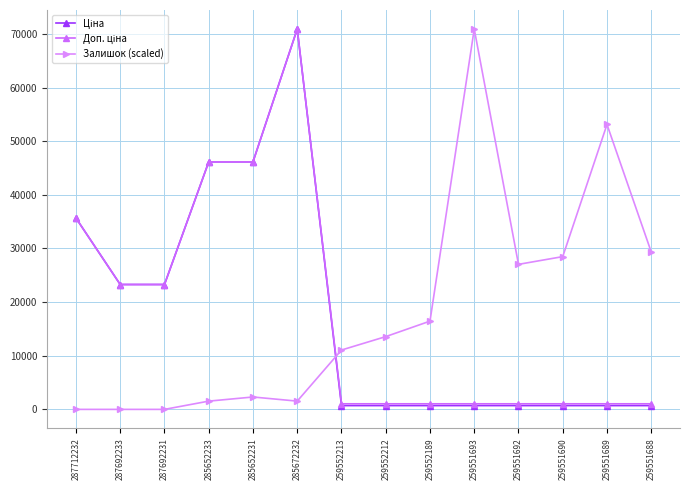

Count the number of data series in this chart.

3